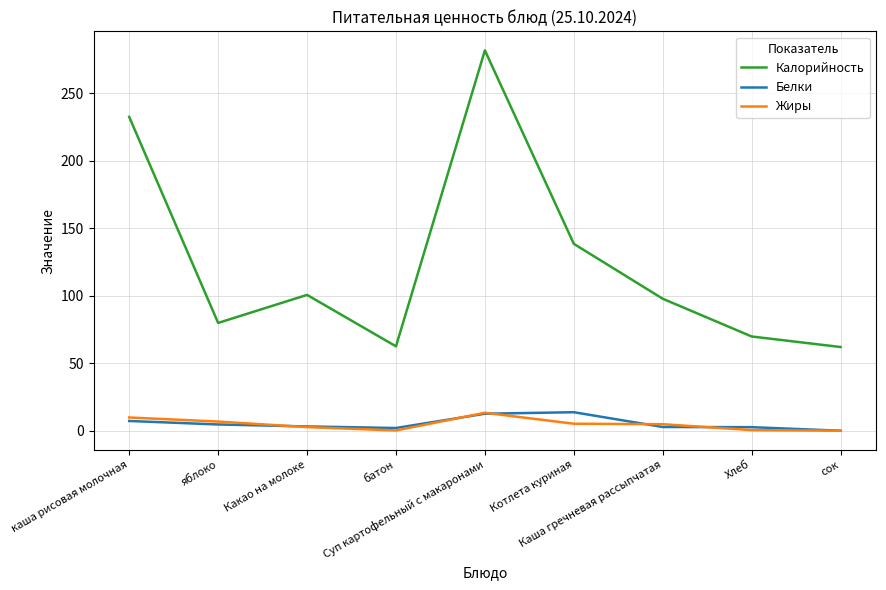

True or false: Жиры and Калорийность cross at least once.

False